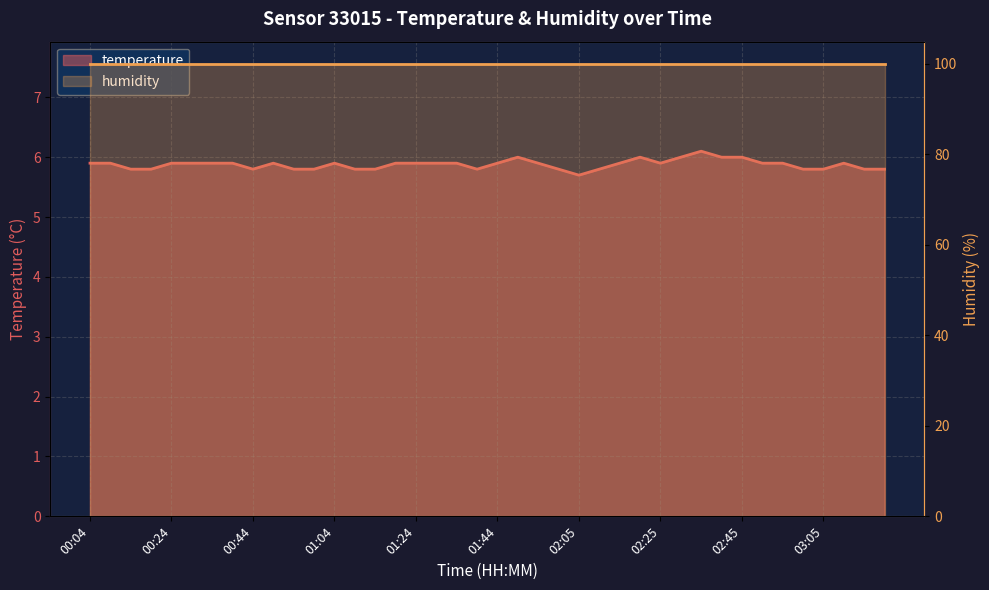

Reading left to right, transcribe all the data shown in this chart.

5.9	5.9	5.8	5.8	5.9	5.9	5.9	5.9	5.8	5.9	5.8	5.8	5.9	5.8	5.8	5.9	5.9	5.9	5.9	5.8	5.9	6.0	5.9	5.8	5.7	5.8	5.9	6.0	5.9	6.0	6.1	6.0	6.0	5.9	5.9	5.8	5.8	5.9	5.8	5.8